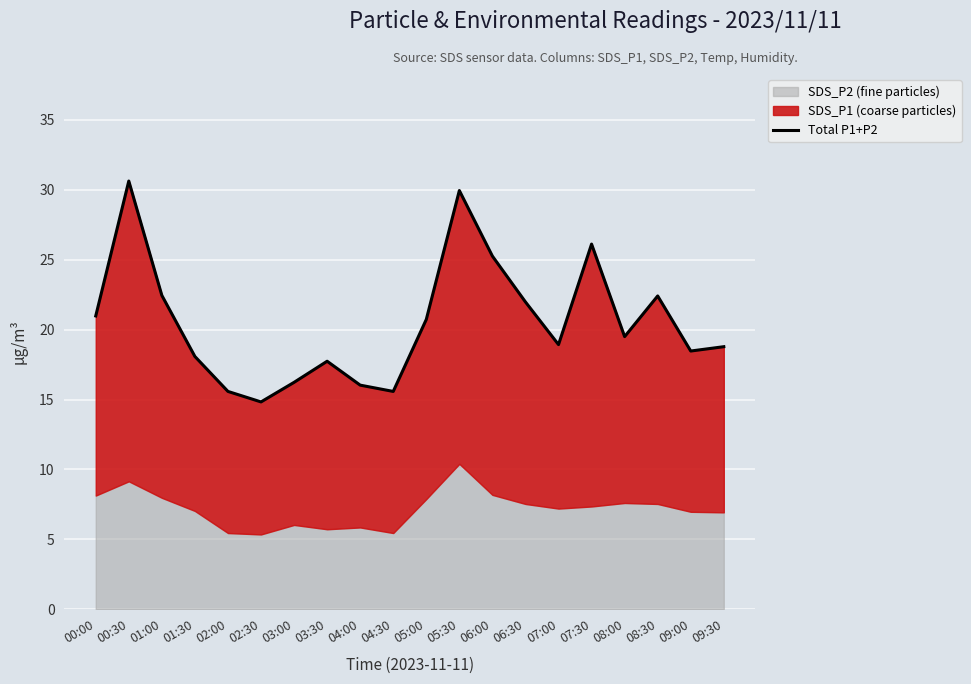

What is the sum of all values?

410.3